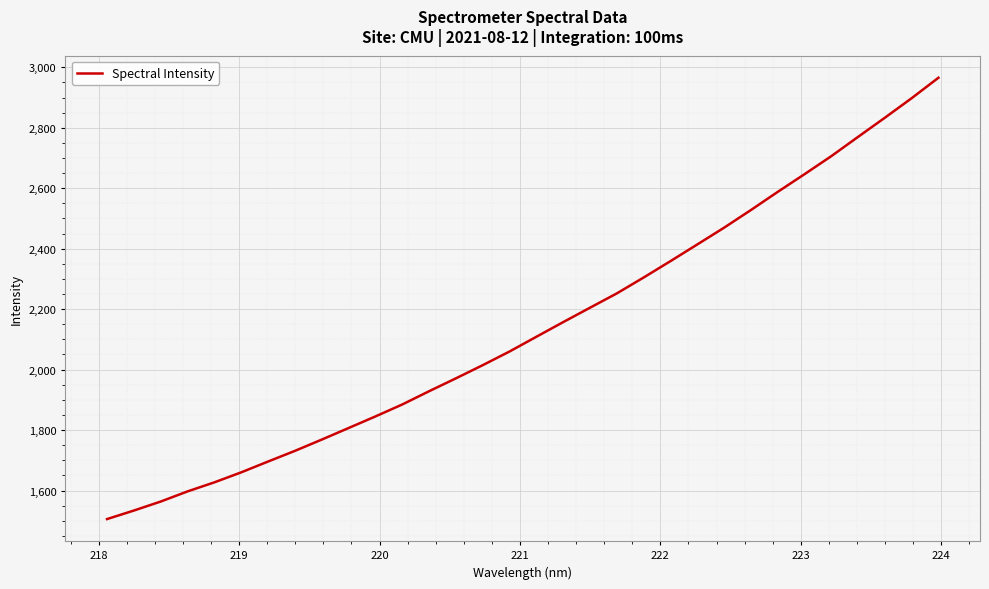

What is the maximum value shown in the chart?

2965.5